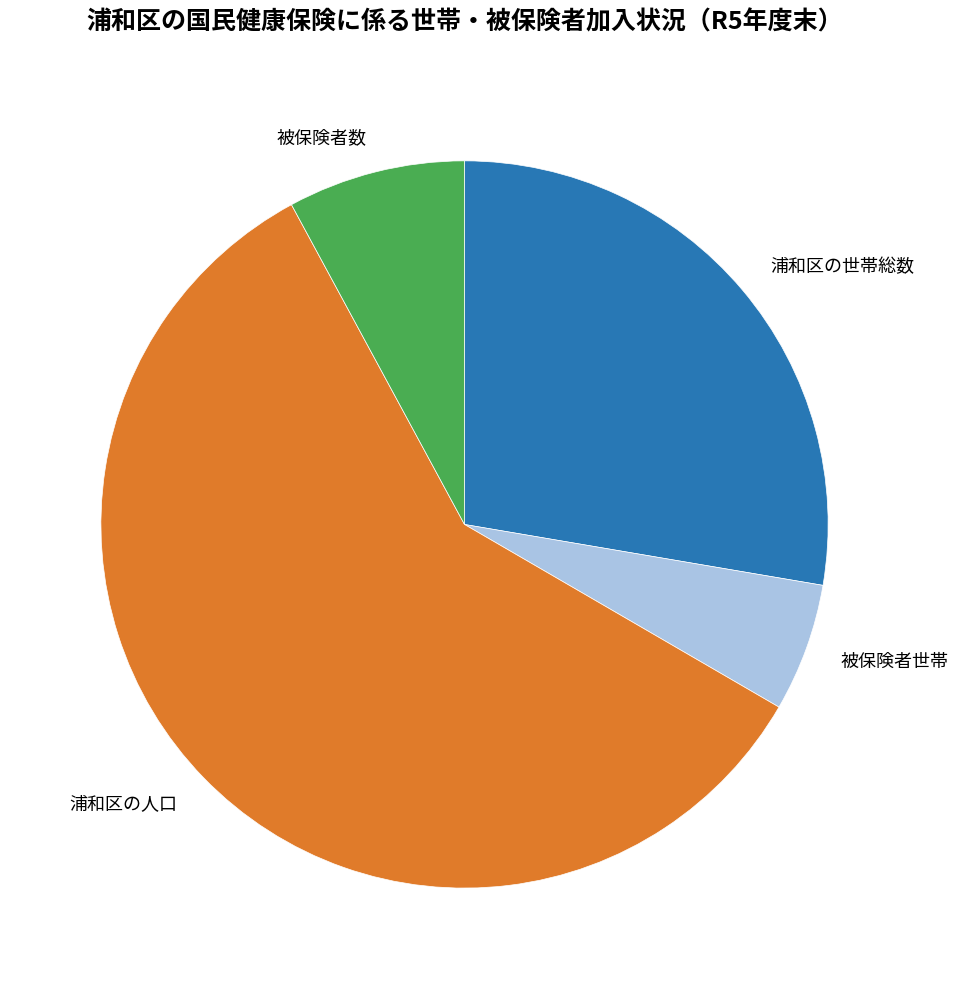

The 浦和区の人口 slice represents 68% of the pie. True or false?

False